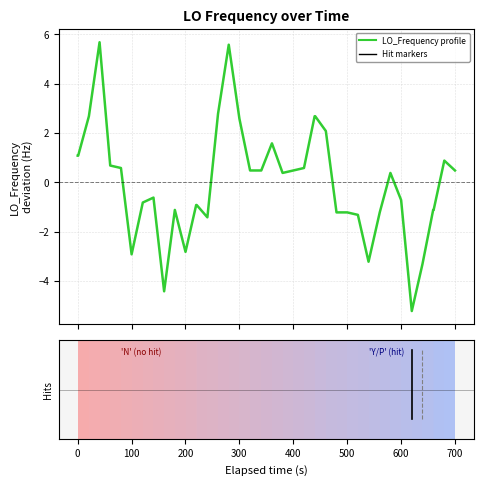

What is the minimum value shown in the chart?

-5.2